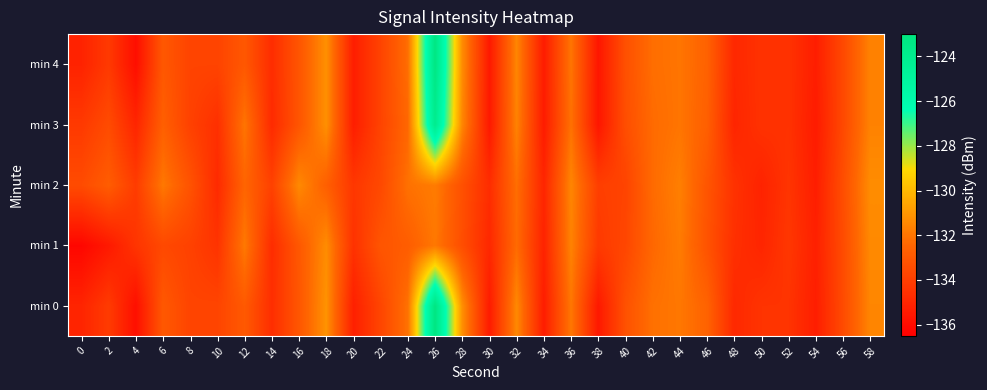

Which label corresponds to the largest value in the chart?

26